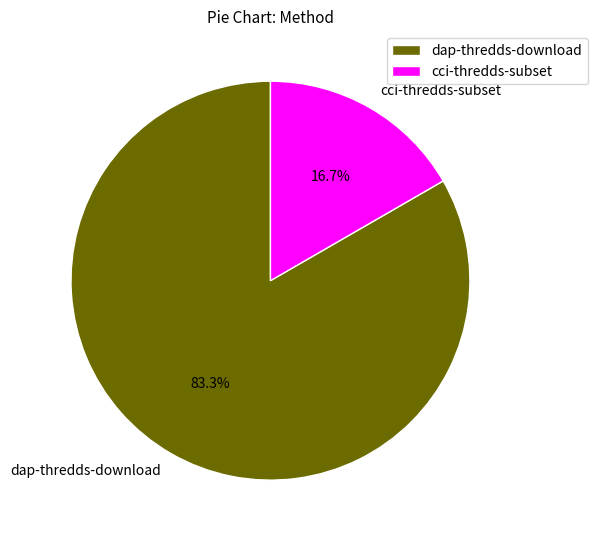

To the nearest percent, what is the difference between the dap-thredds-download and cci-thredds-subset slice percentages?

67%